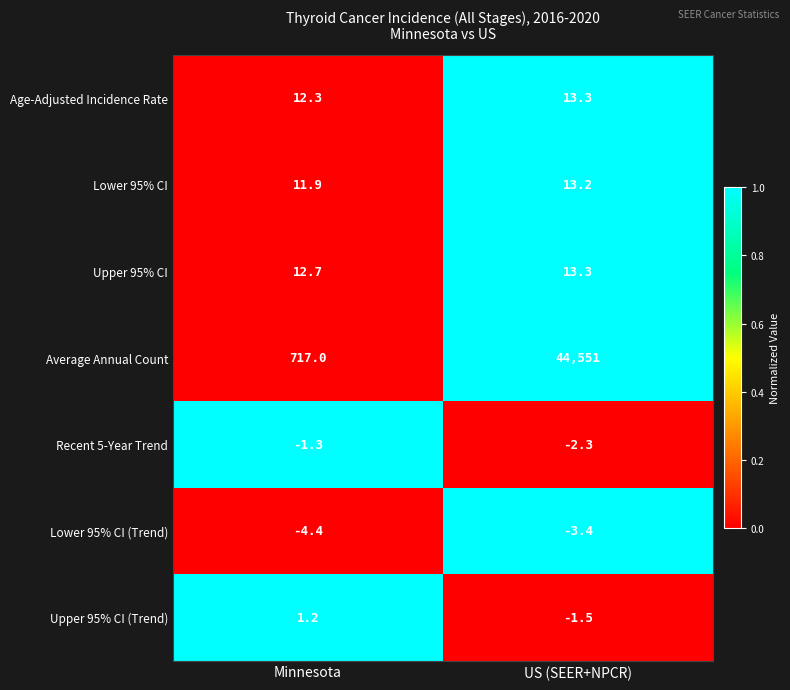

Reading left to right, transcribe all the data shown in this chart.

Age-Adjusted Incidence Rate: 12.3	13.3
Lower 95% CI: 11.9	13.2
Upper 95% CI: 12.7	13.3
Average Annual Count: 717.0	44551.0
Recent 5-Year Trend: -1.3	-2.3
Lower 95% CI (Trend): -4.4	-3.4
Upper 95% CI (Trend): 1.2	-1.5